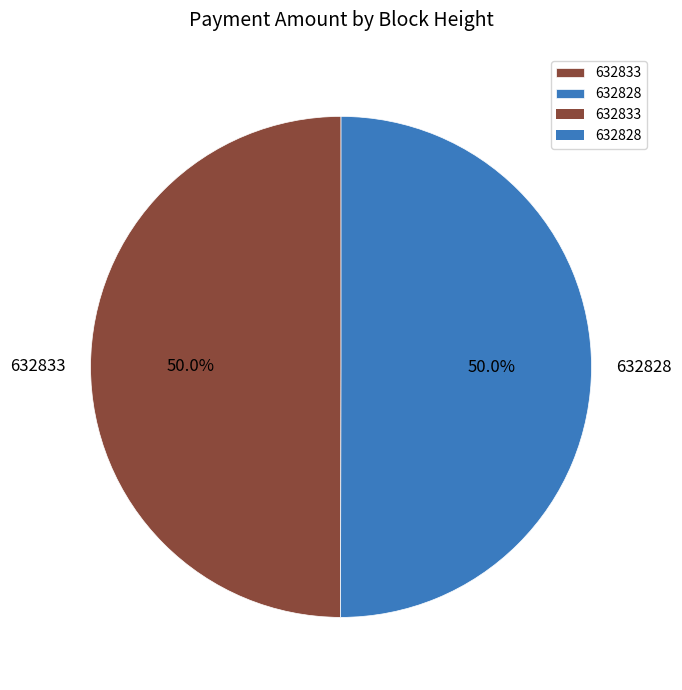

Do 632833 and 632828 together represent more than half of the pie?

Yes